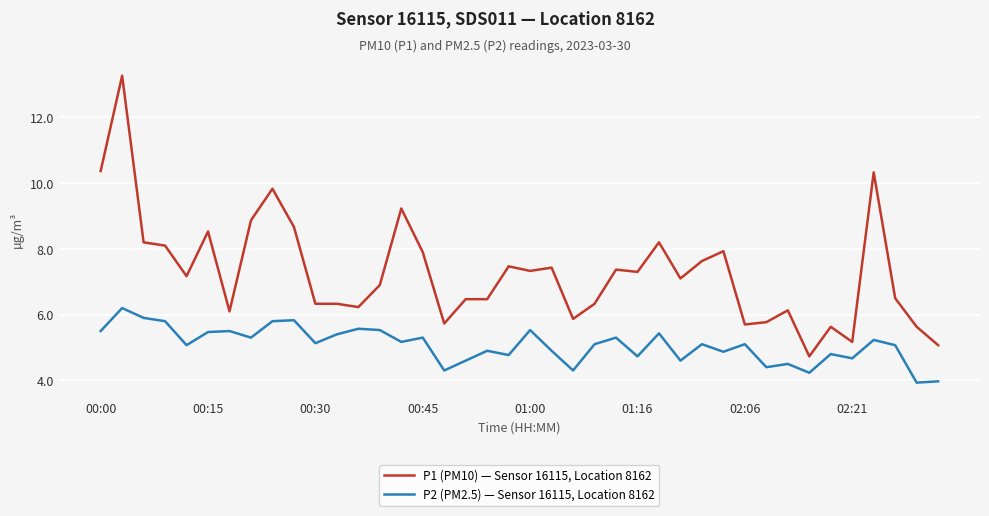

True or false: P1 (PM10) — Sensor 16115, Location 8162 and P2 (PM2.5) — Sensor 16115, Location 8162 intersect in this chart.

False